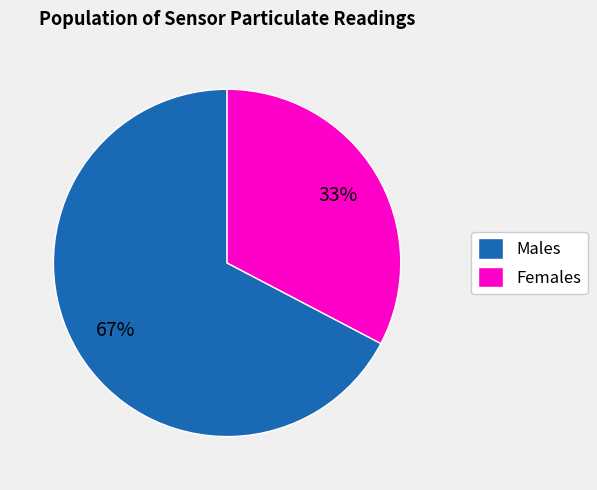

Is it true that Females is 24% of the pie?

False